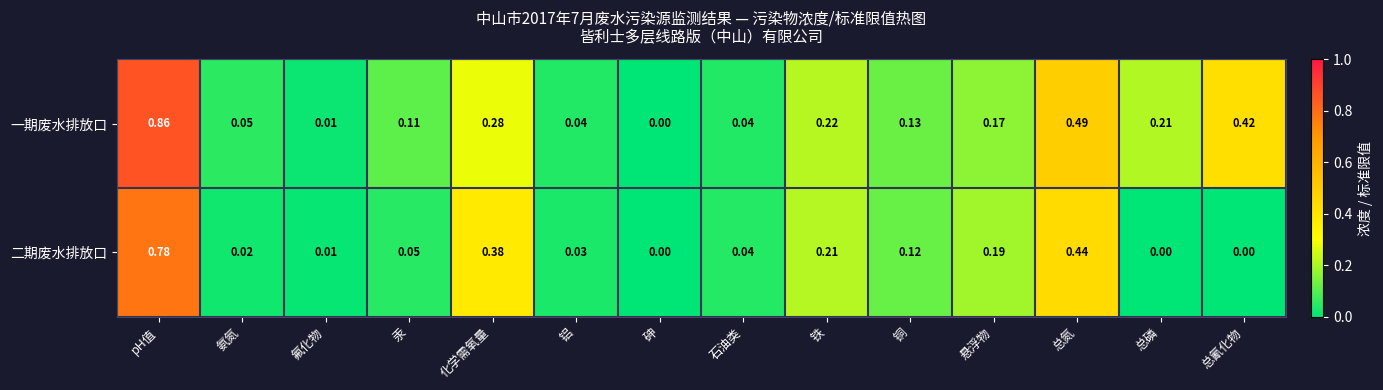

At which category is the sum across all series the highest?

pH值